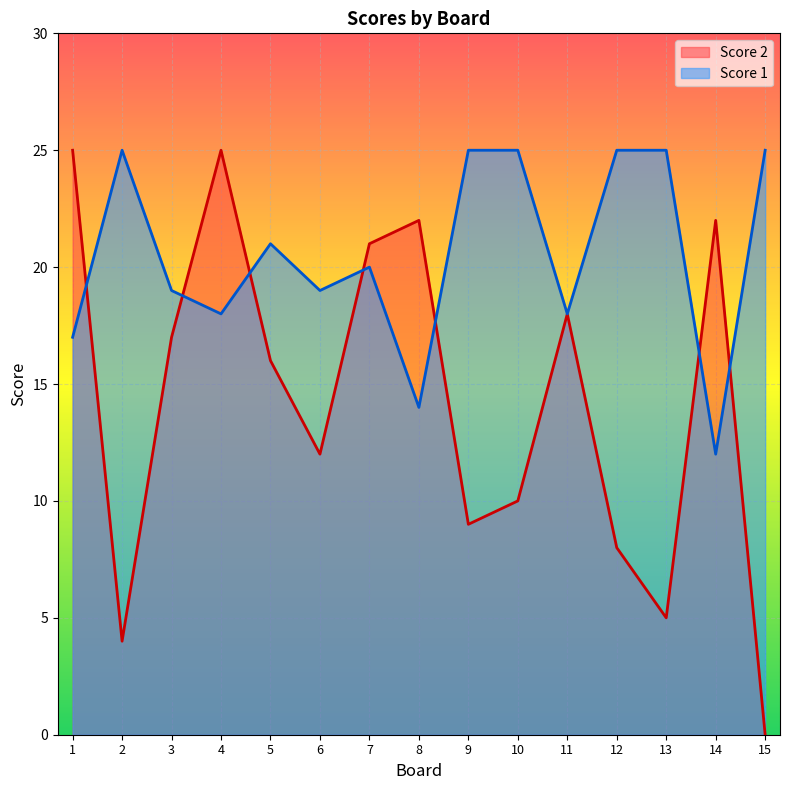

How many intersections are there between Score 1 and Score 2?

7